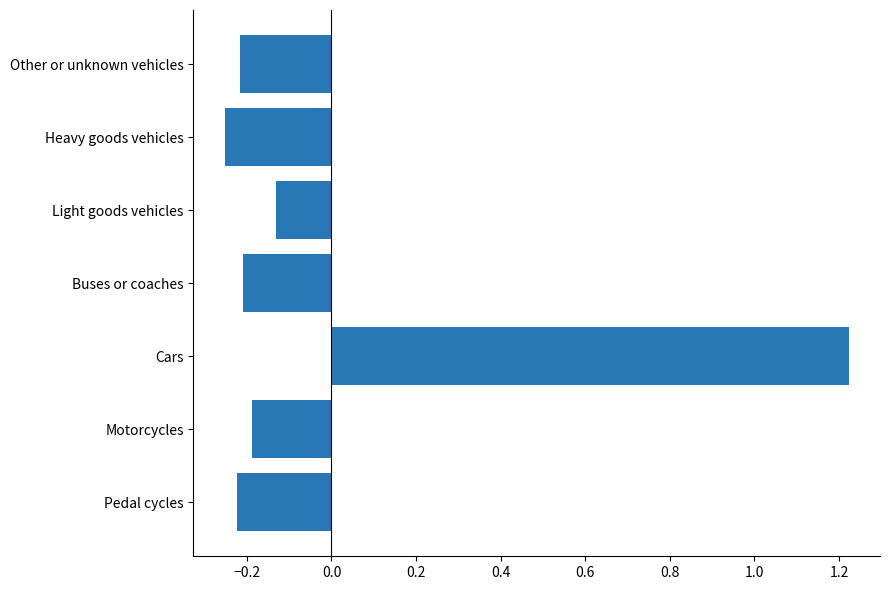

What is the change in value from Pedal cycles to Cars?

+1.4